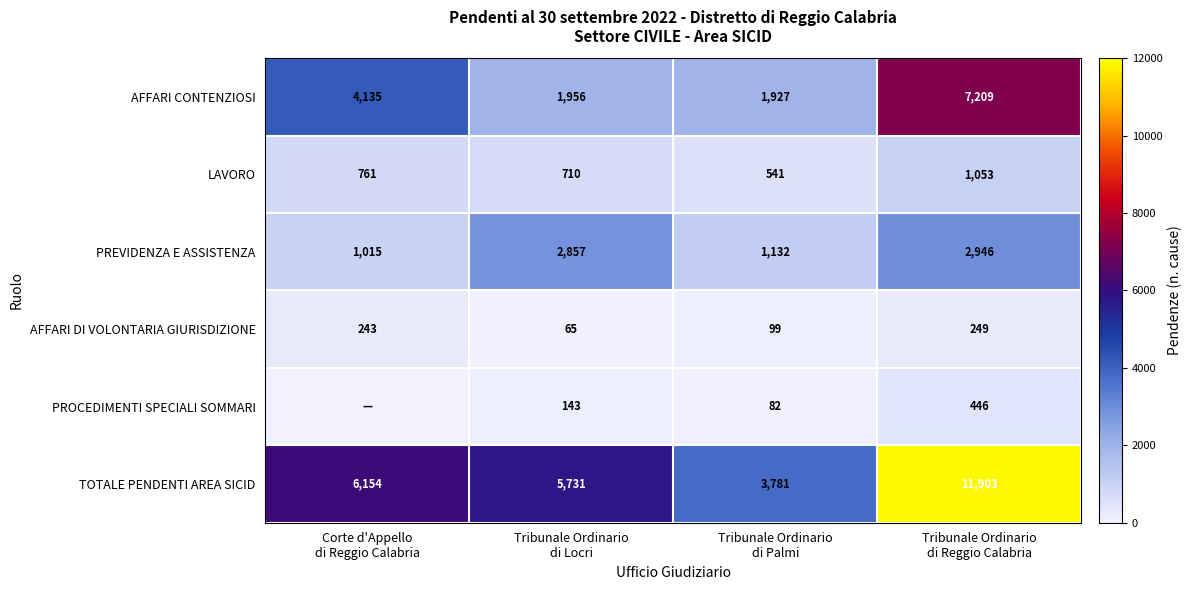

How many data points in PREVIDENZA E ASSISTENZA are less than 2857?

2